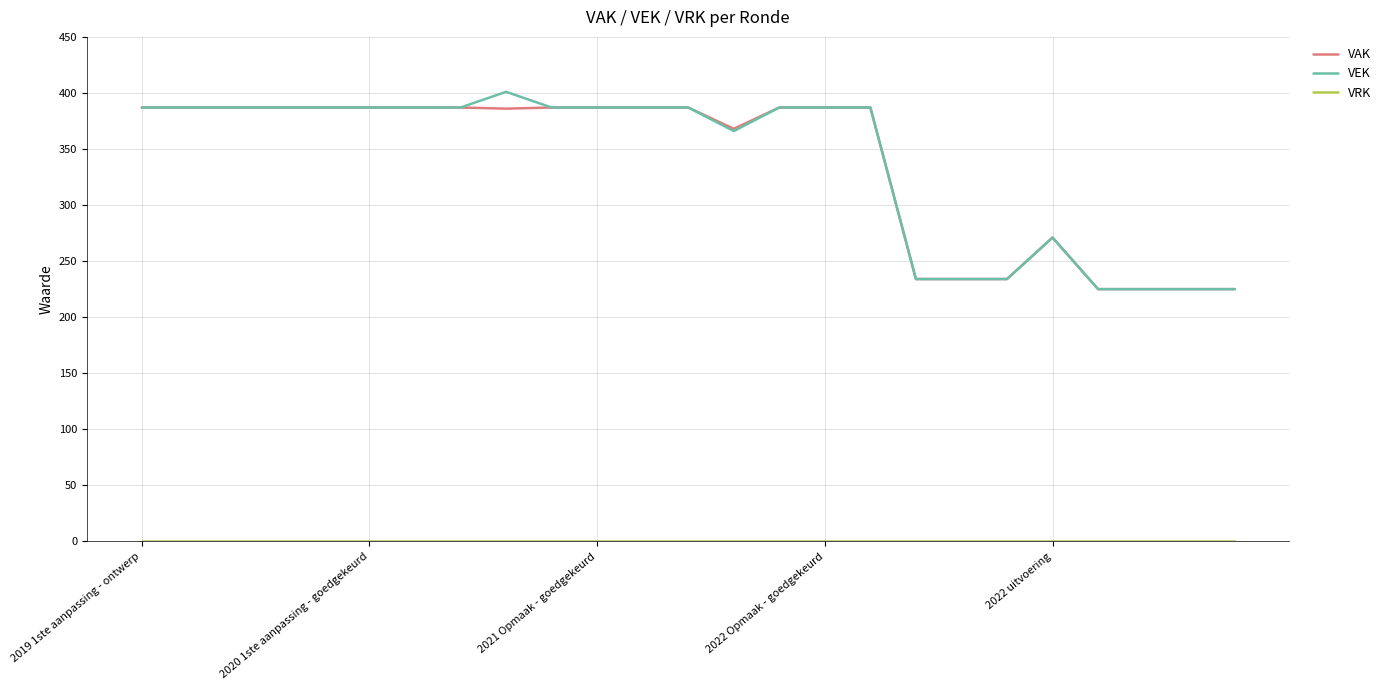

What is the minimum value for VAK?

225